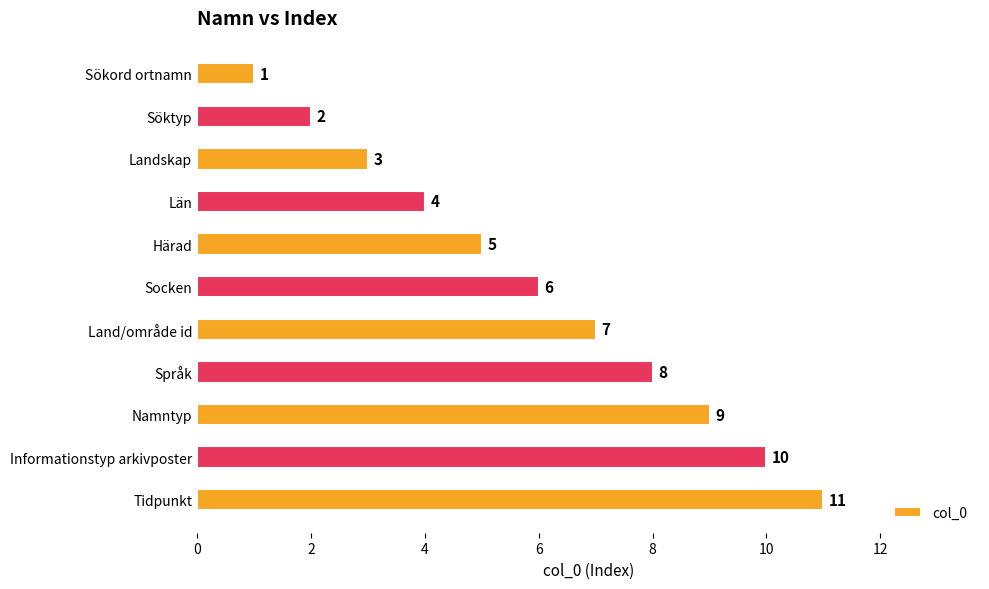

Approximately how many times larger is the value at Härad compared to Sökord ortnamn?

5.0